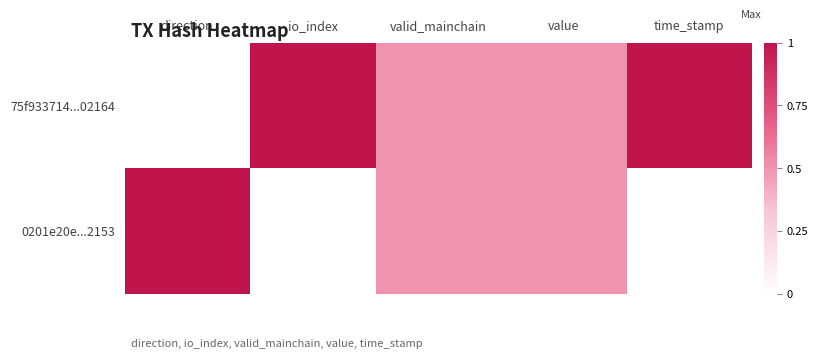

List the series in order of their overall mean, highest first.

75f933714...02164, 0201e20e...2153